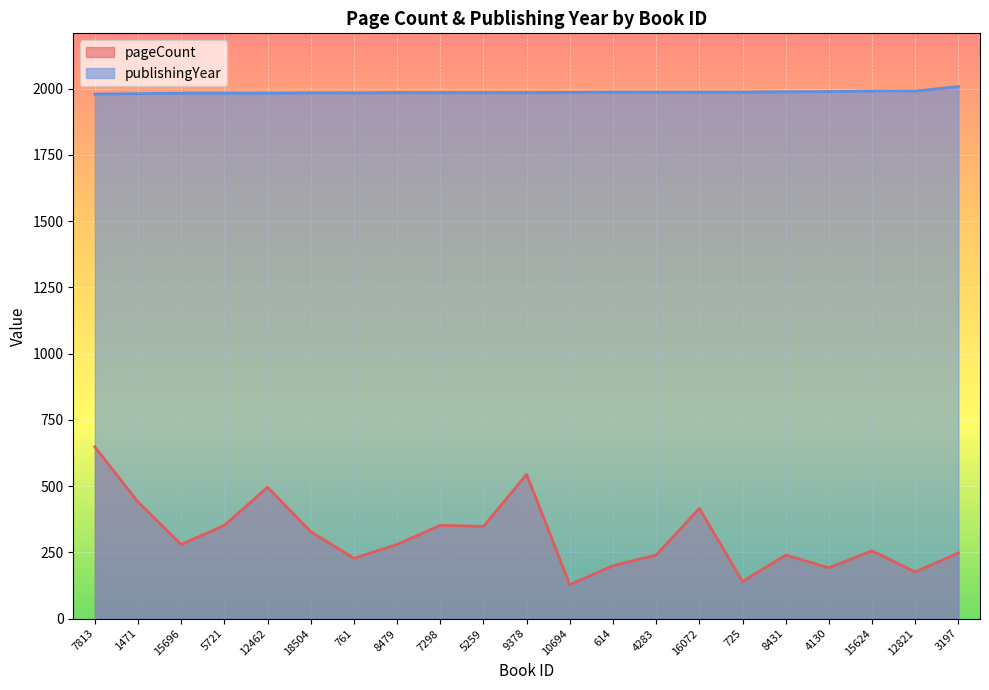

What is the value of the publishingYear point at the 1st from the left?

1980